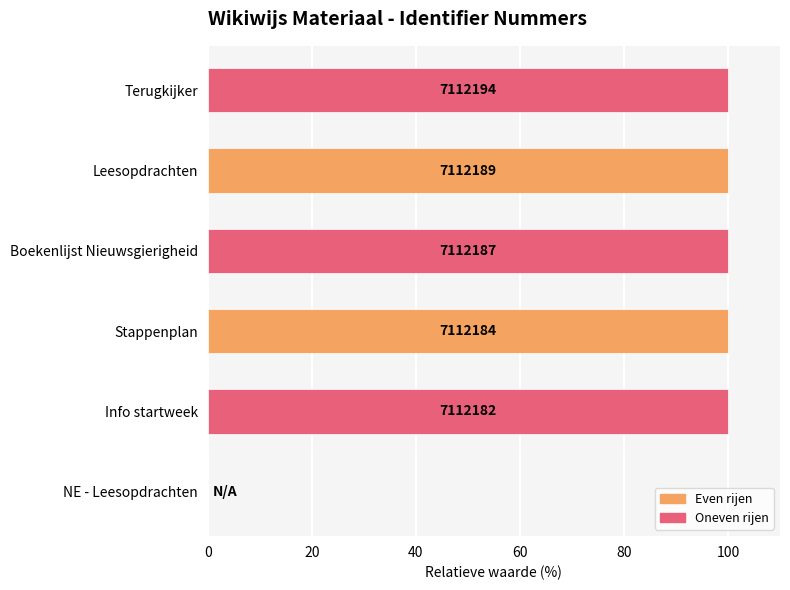

What is the difference between the maximum and minimum values?

100.0